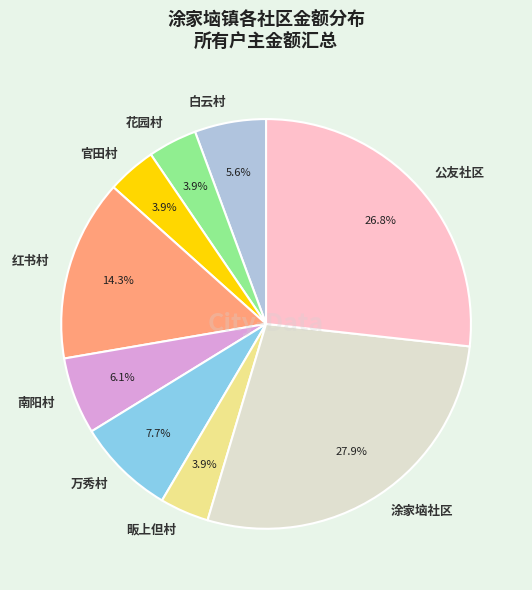

Is it true that 万秀村 is 2% of the pie?

False